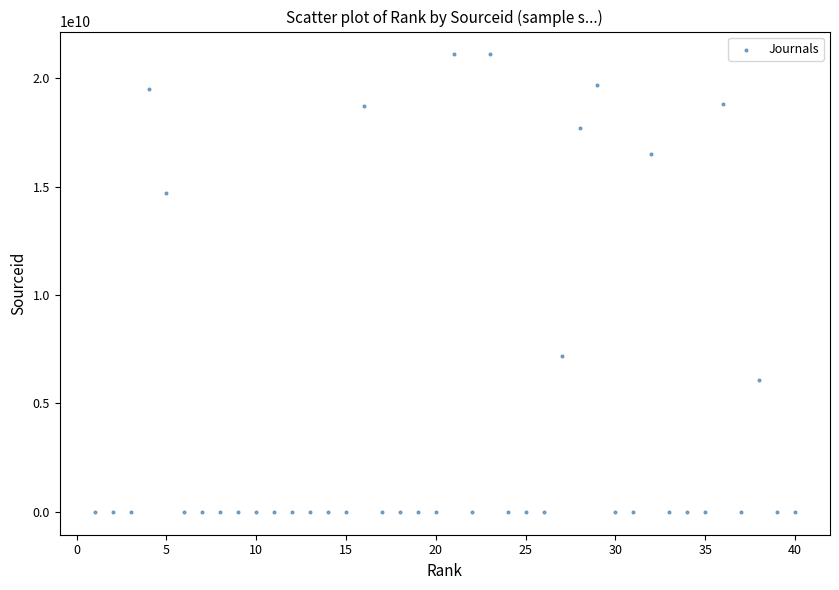

What Y value in the scatter plot is closest to 10550159291?

7200153152